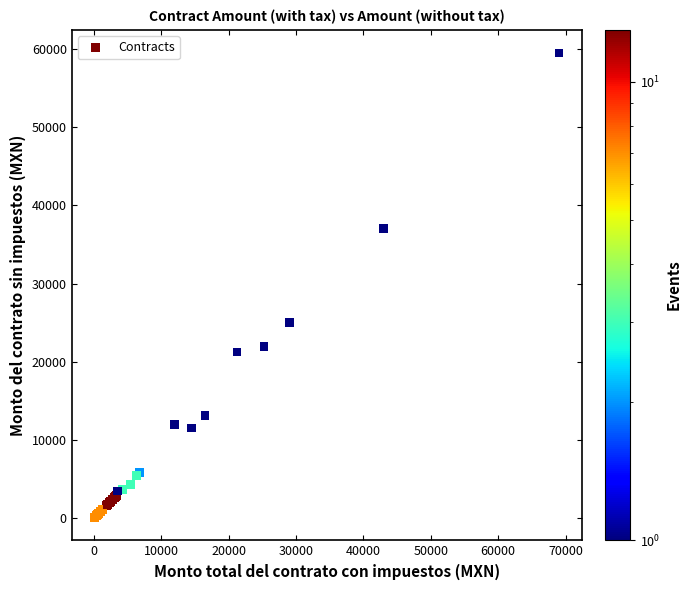

What Y value in the scatter plot is closest to 29810?

25000.0